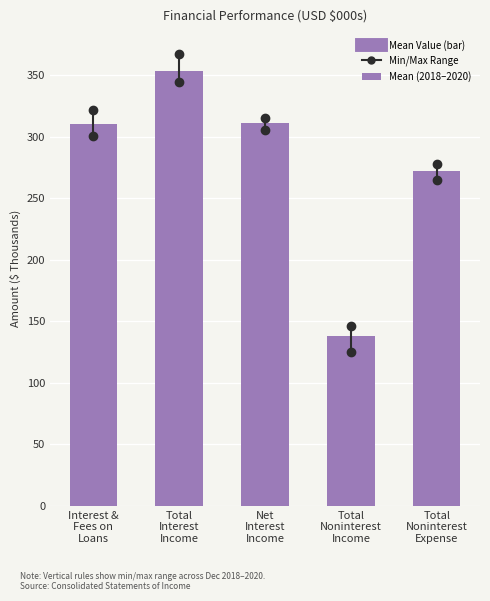

What is the average value?

277.0